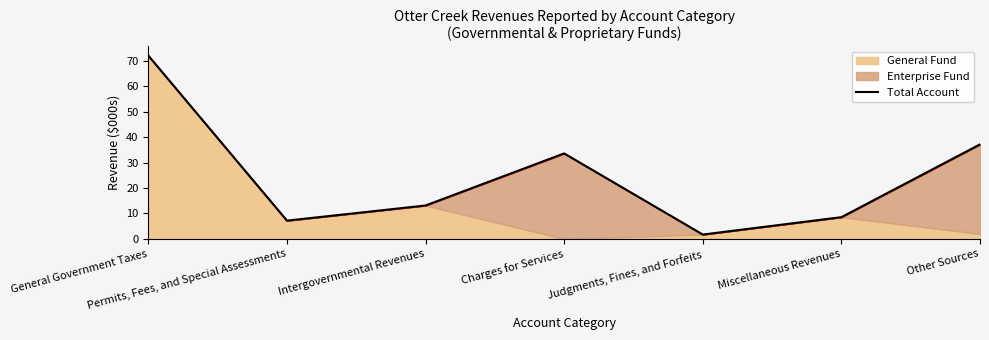

What is the label of the 3rd point from the right?

Judgments, Fines, and Forfeits